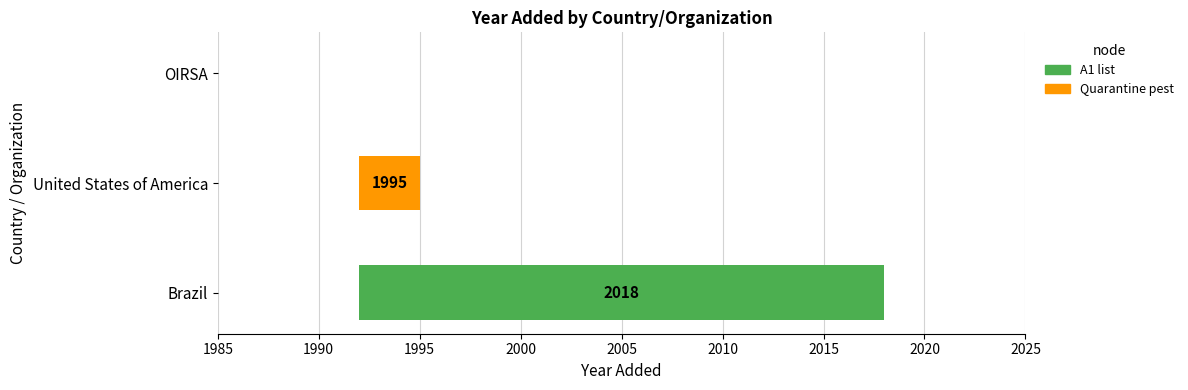

The value at OIRSA is 0. True or false?

True